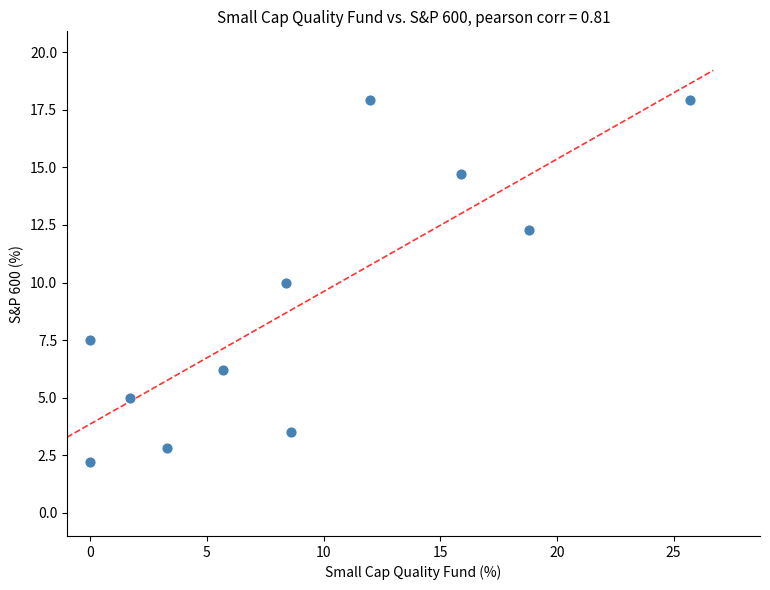

What is the average X value?

9.1